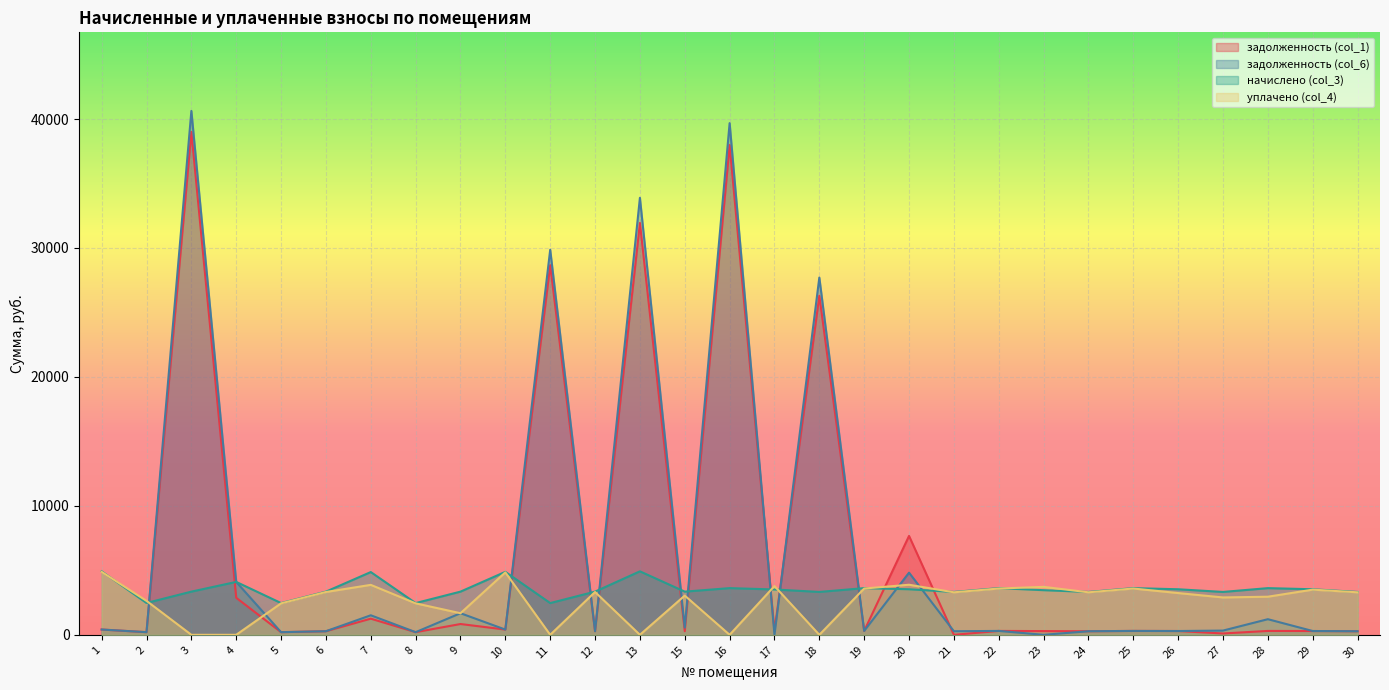

What is the difference between the highest and lowest values at 24?

3047.9